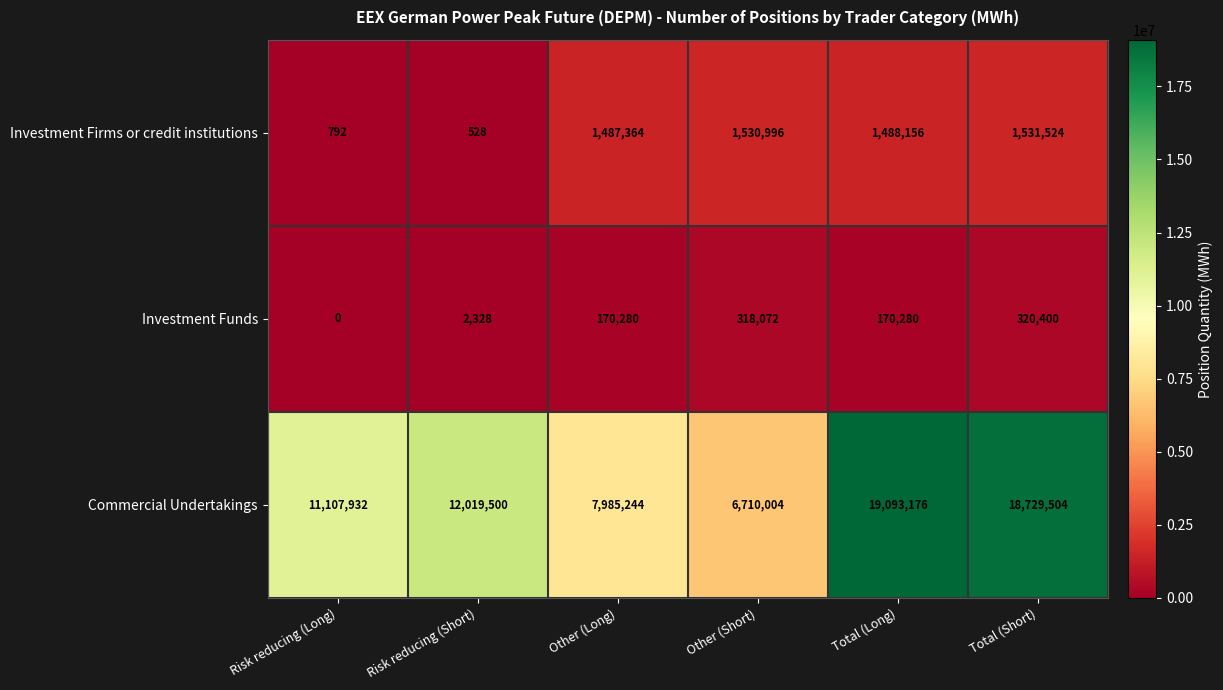

Which category has the lowest value in the Investment Funds series?

Risk reducing (Long)